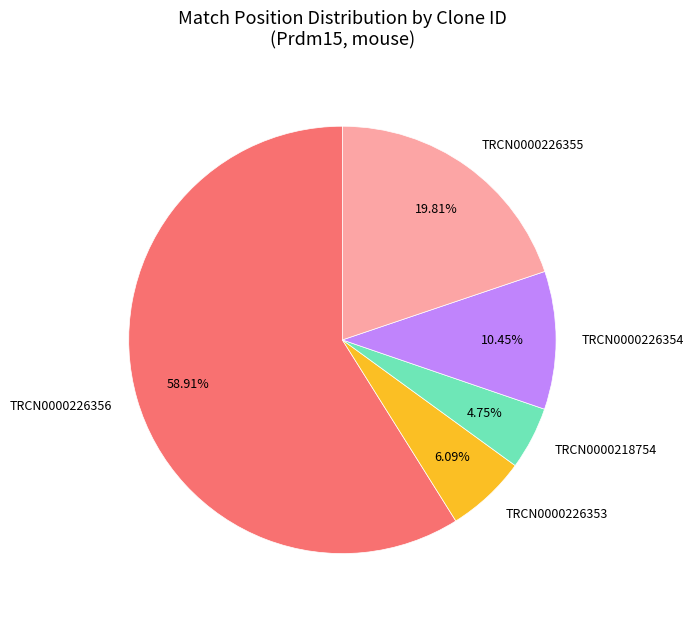

The TRCN0000226353 slice represents 6% of the pie. True or false?

True